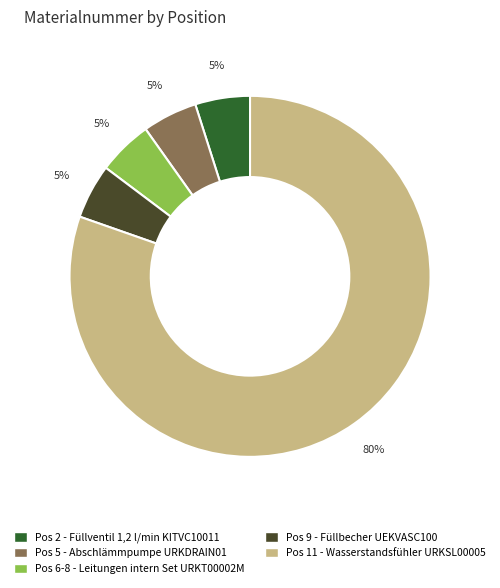

To the nearest percent, what is the average slice percentage?

20%